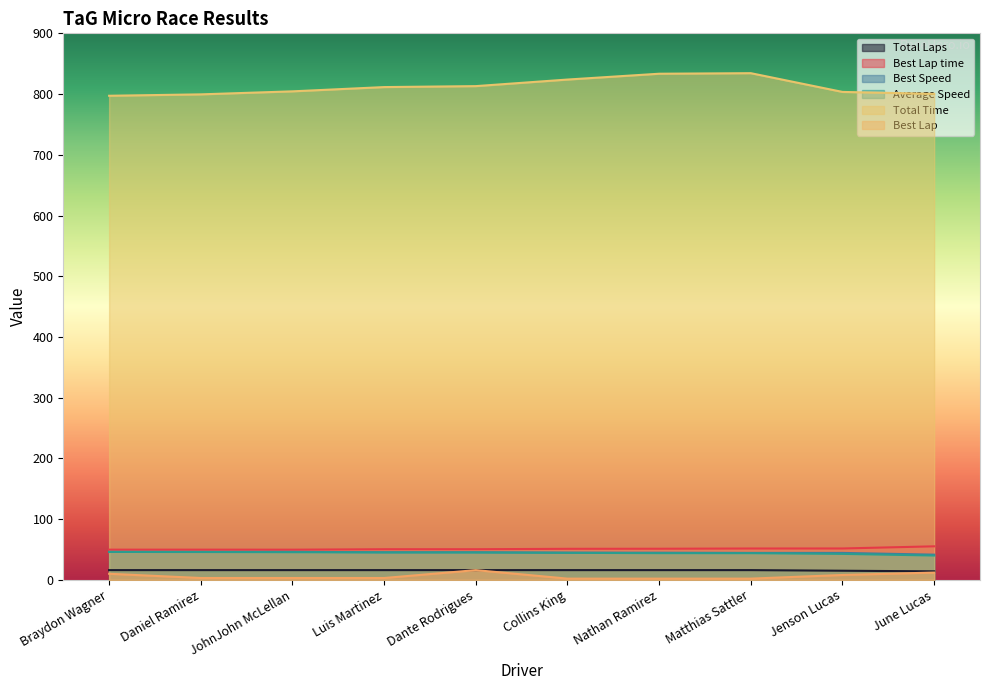

In Best Speed, how many points are lower than both neighbors (excluding endpoints)?

1